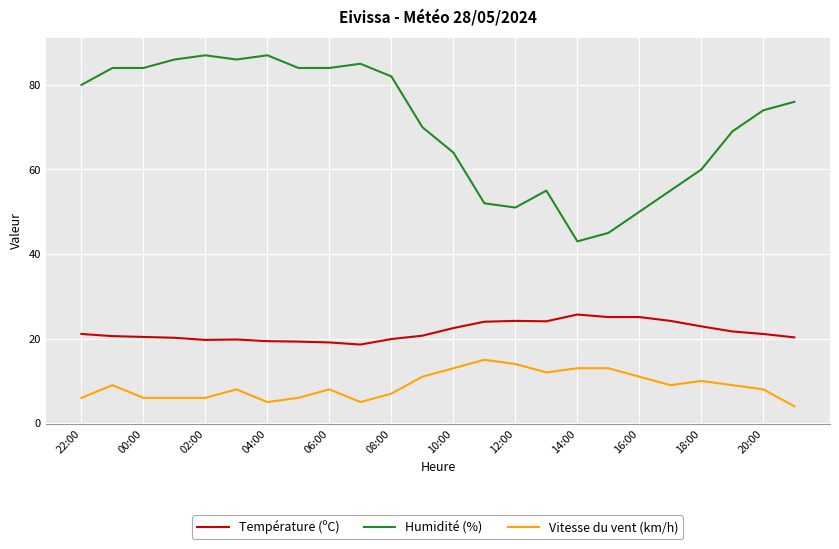

Which series has the widest spread of values?

Humidité (%)